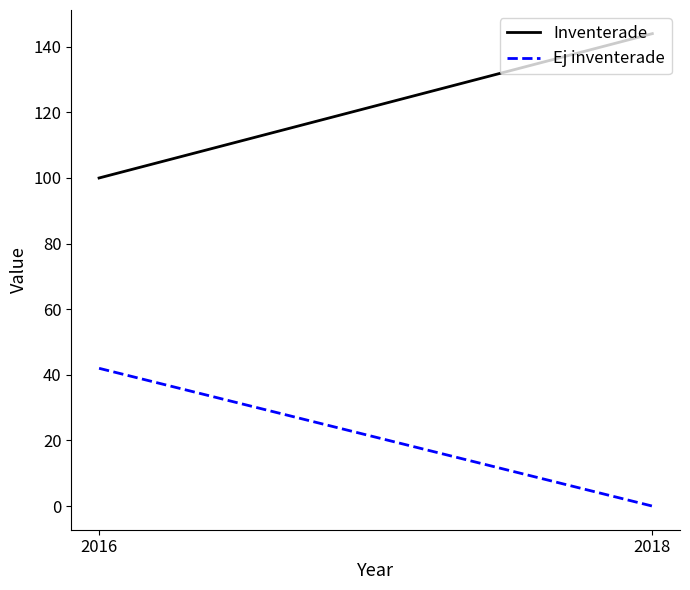

At how many categories does at least one series exceed 55?

2